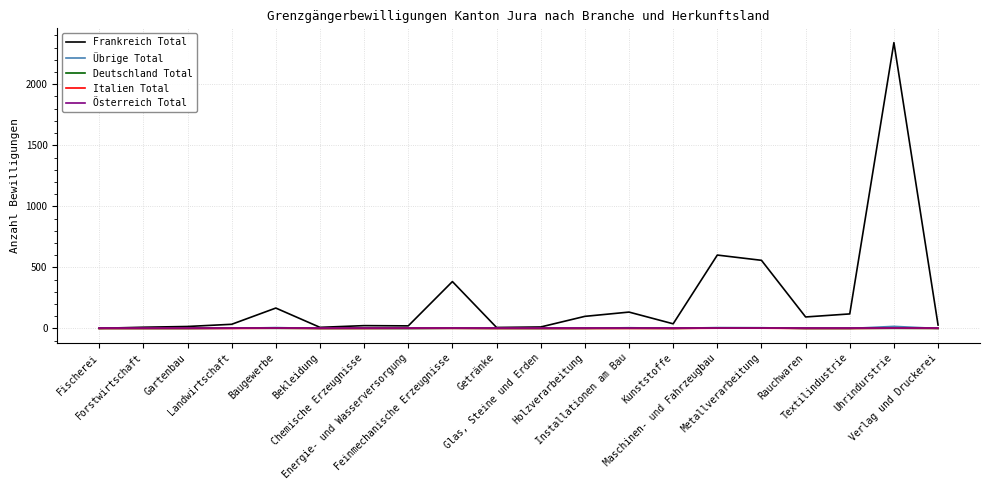

What is the maximum value shown in the chart?

2341